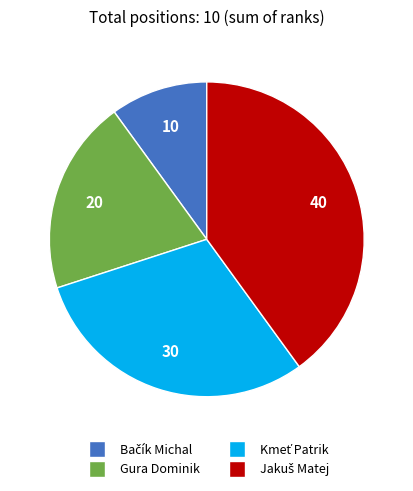

The Gura Dominik slice represents 20% of the pie. True or false?

True